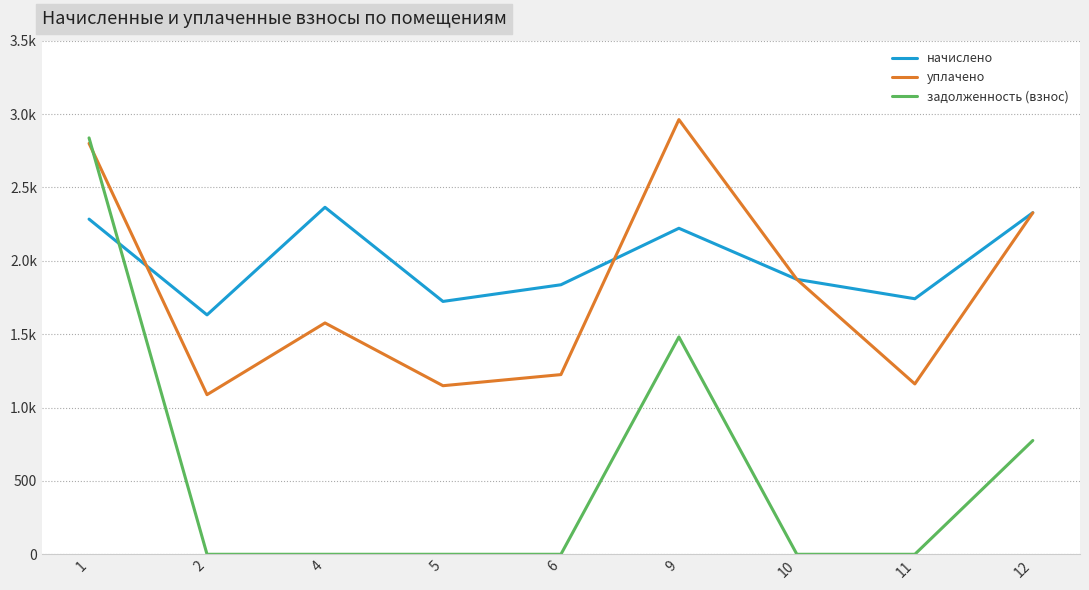

The начислено series shows 3066.0 at 12. True or false?

False